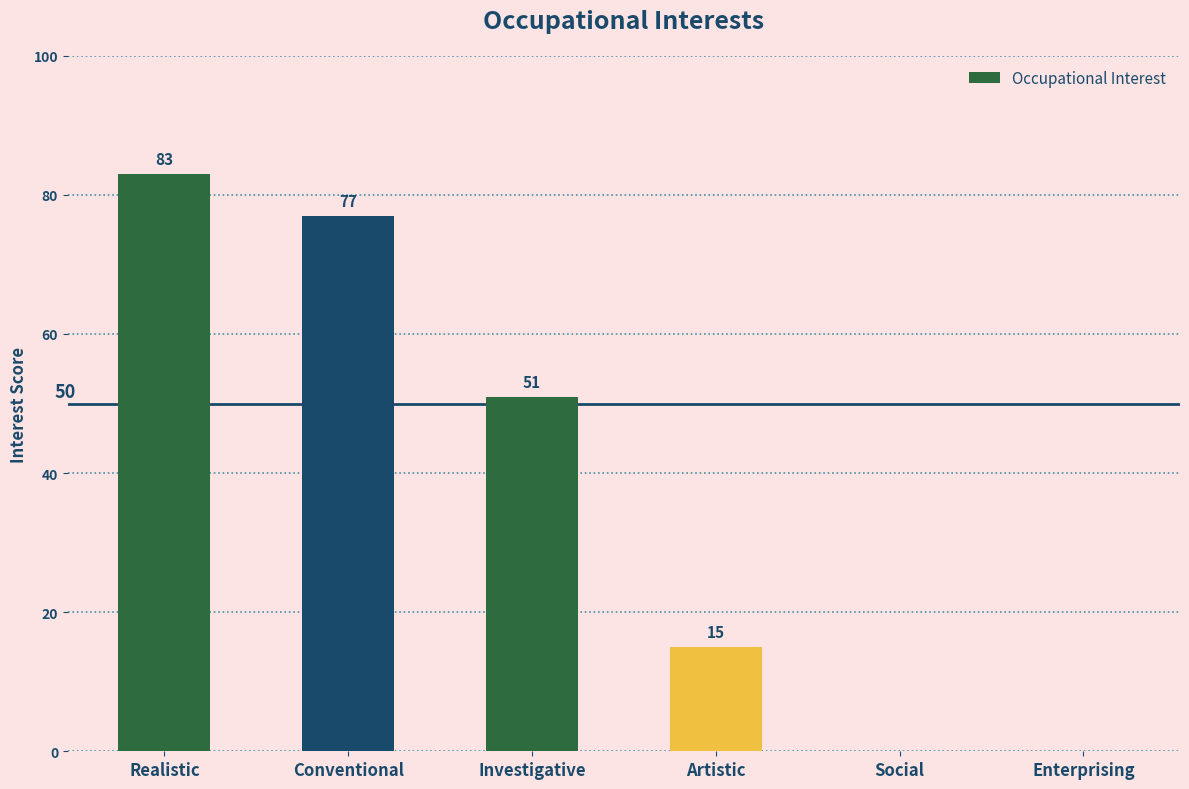

What is the sum of all values?

226